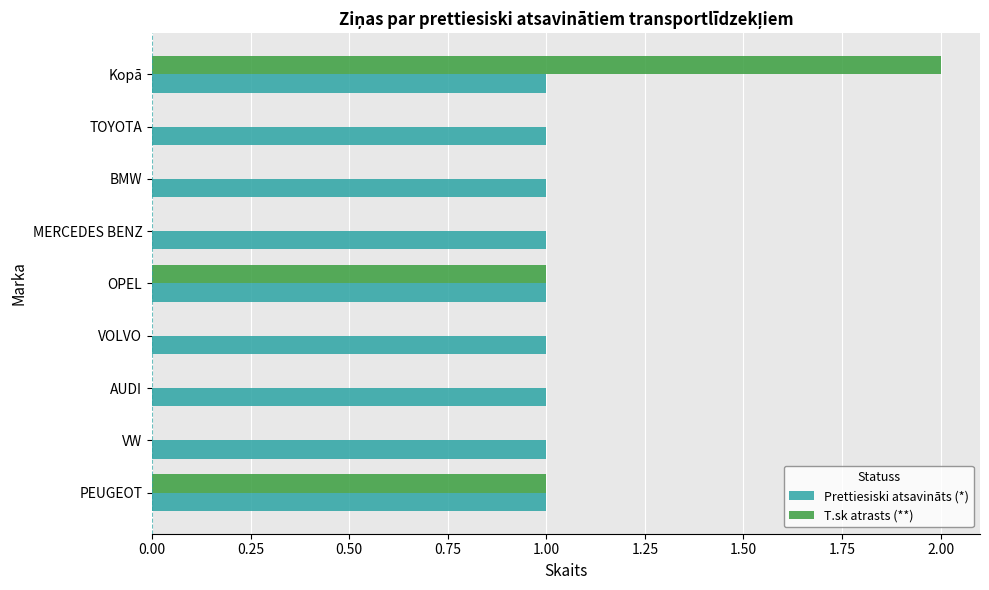

Which series has the largest total across all categories?

Prettiesiski atsavināts (*)